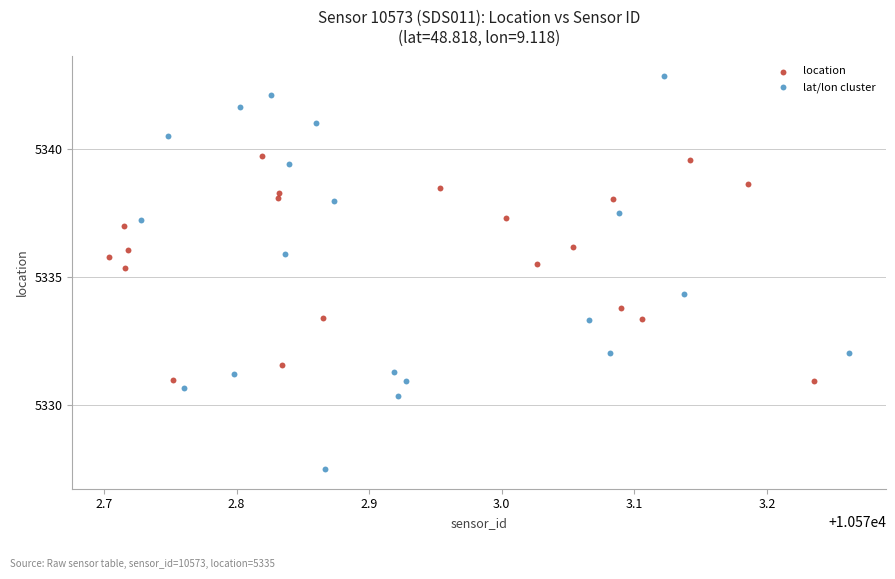

What are all the series names shown in the legend?

location, lat/lon cluster